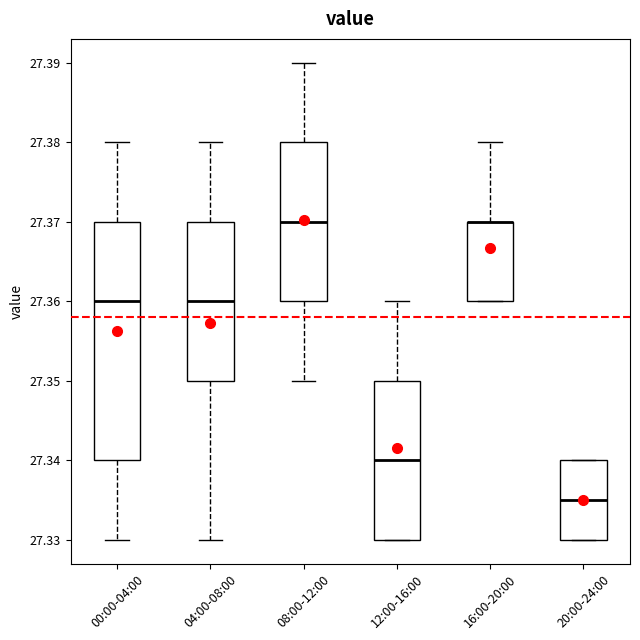

Reading left to right, read every box against the y-axis: the position of its median line, the range the box covers, and the ends of its whiskers. The values are not printed on the chart, so give them approximately, as read against the axis.

00:00-04:00: median 27.360, box 27.340 to 27.370, whiskers 27.330 to 27.380
04:00-08:00: median 27.360, box 27.350 to 27.370, whiskers 27.330 to 27.380
08:00-12:00: median 27.370, box 27.360 to 27.380, whiskers 27.350 to 27.390
12:00-16:00: median 27.340, box 27.330 to 27.350, whiskers 27.330 to 27.360
16:00-20:00: median 27.370 (drawn on the box's upper edge), box 27.360 to 27.370, whiskers 27.360 to 27.380
20:00-24:00: median 27.335, box 27.330 to 27.340, whiskers 27.330 to 27.340